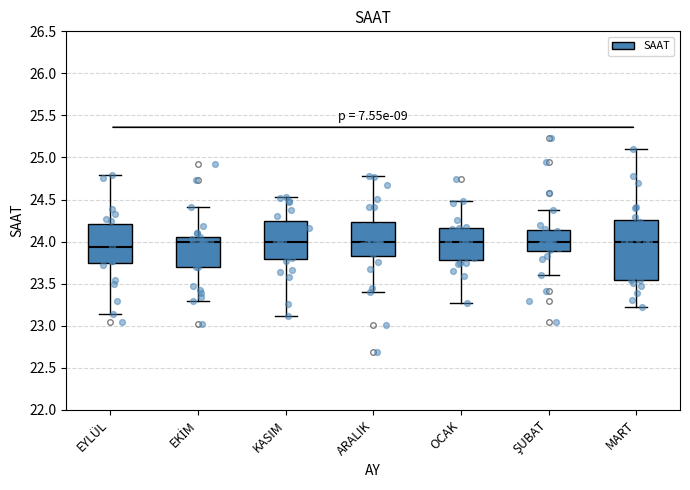

Which box's median line is the lowest?

EYLÜL